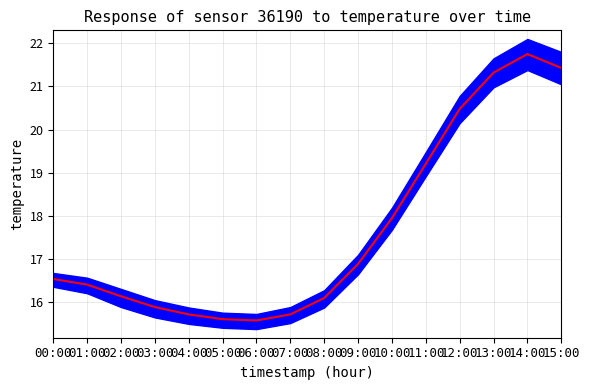

Reading left to right, transcribe all the data shown in this chart.

00:00=16.5	01:00=16.4	02:00=16.1	03:00=15.9	04:00=15.7	05:00=15.6	06:00=15.6	07:00=15.7	08:00=16.1	09:00=16.9	10:00=17.9	11:00=19.2	12:00=20.5	13:00=21.3	14:00=21.8	15:00=21.4